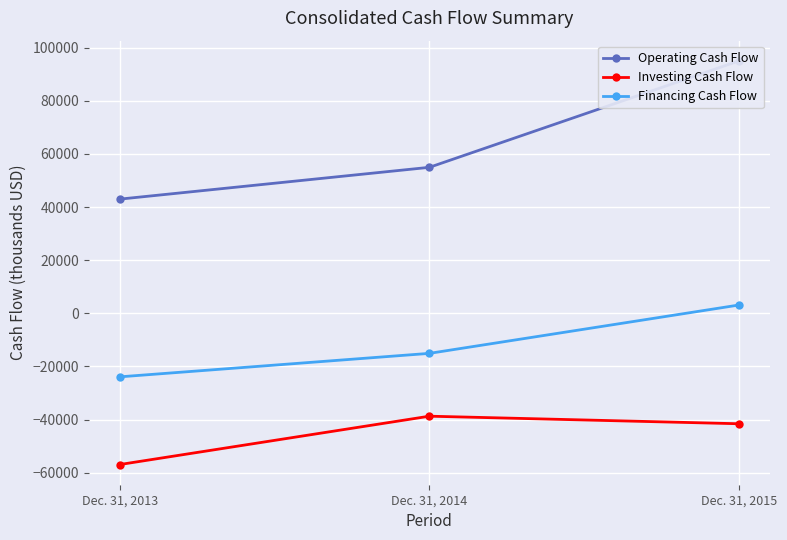

Is it true that Financing Cash Flow equals -23911 at Dec. 31, 2013?

True